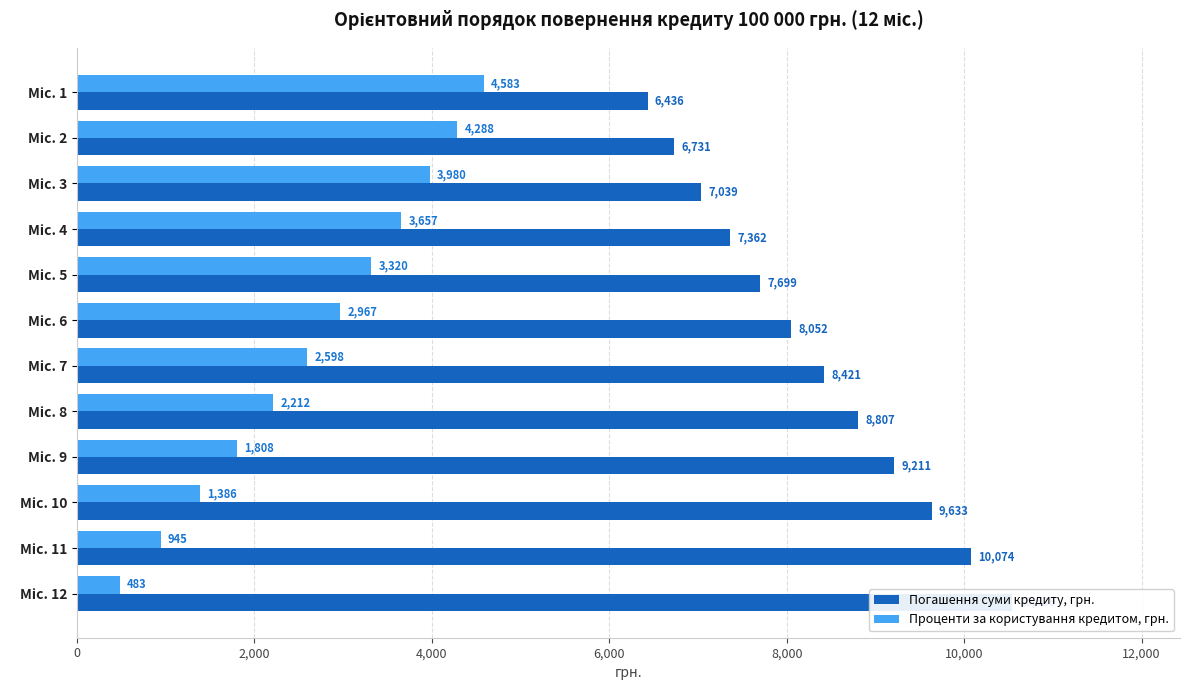

Reading left to right, what are all the values shown in this chart?

Погашення суми кредиту, грн.: 6435.6	6730.6	7039.1	7361.7	7699.1	8052.0	8421.0	8807.0	9210.7	9632.8	10074.3	10536.1
Проценти за користування кредитом, грн.: 4583.3	4288.4	3979.9	3657.3	3319.8	2967.0	2597.9	2212.0	1808.3	1386.2	944.6	482.9